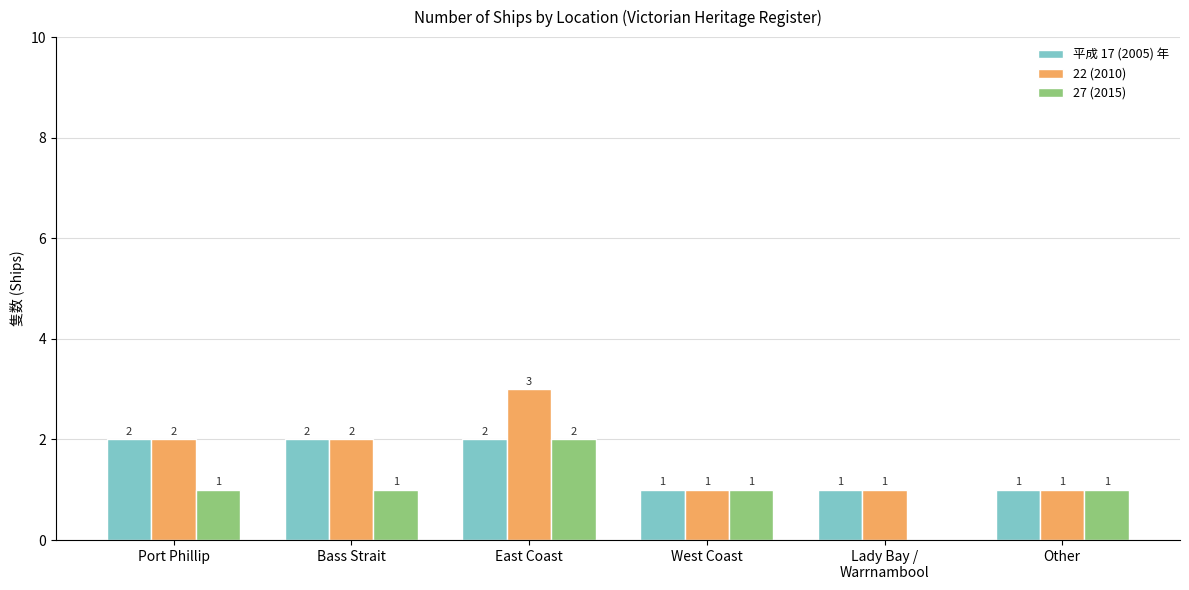

How many 平成 17 (2005) 年 values are between 1 and 2?

6